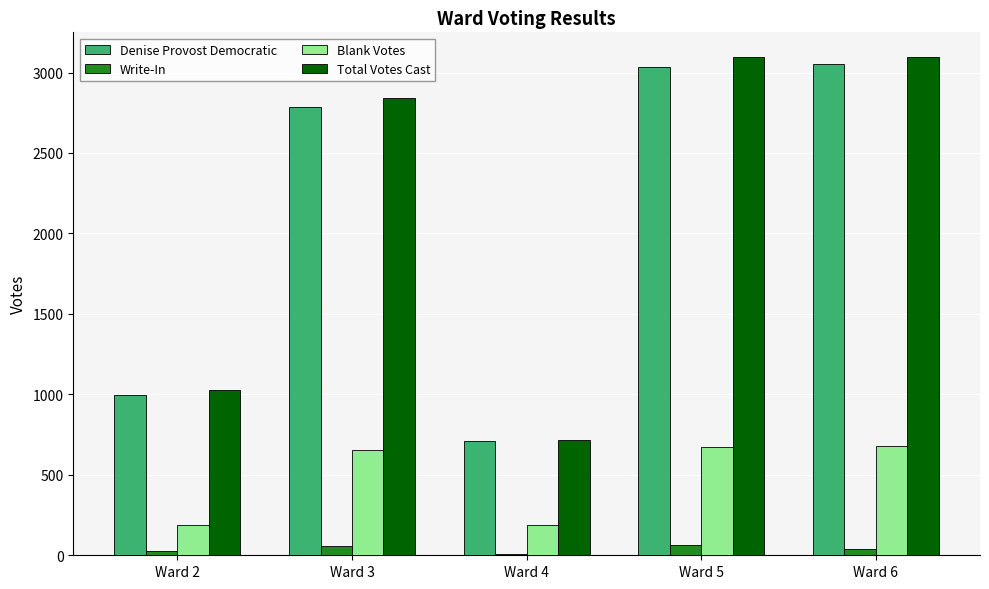

What are all the series names shown in the legend?

Denise Provost Democratic, Write-In, Blank Votes, Total Votes Cast